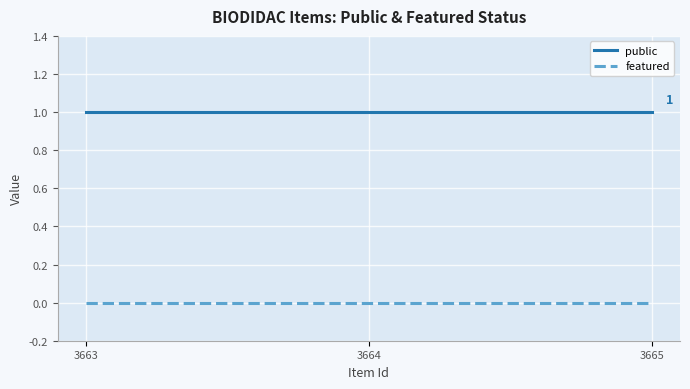

Is it true that public equals 1 at 3663?

True